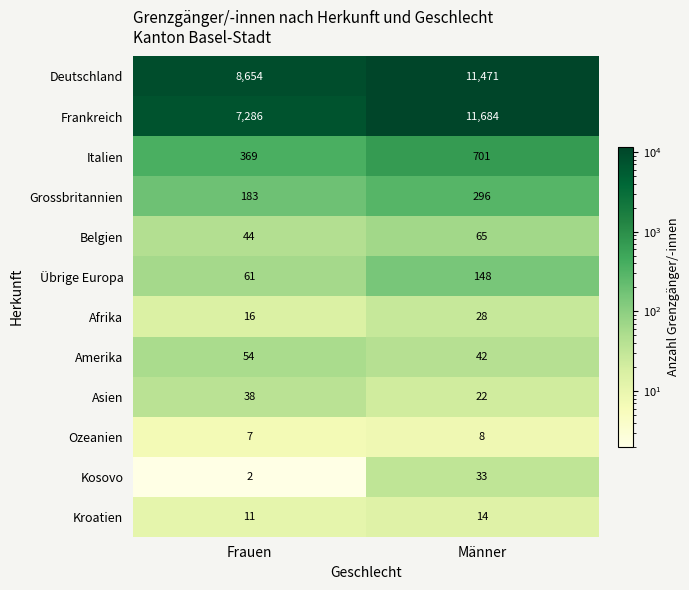

How many distinct data groups are displayed?

12